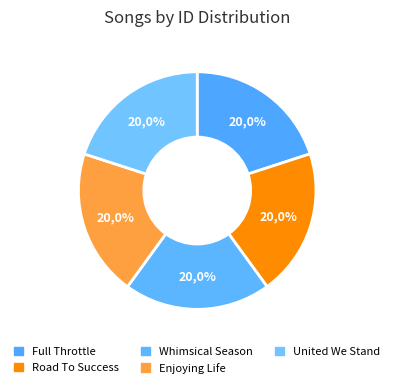

Is there a majority slice in this chart?

No